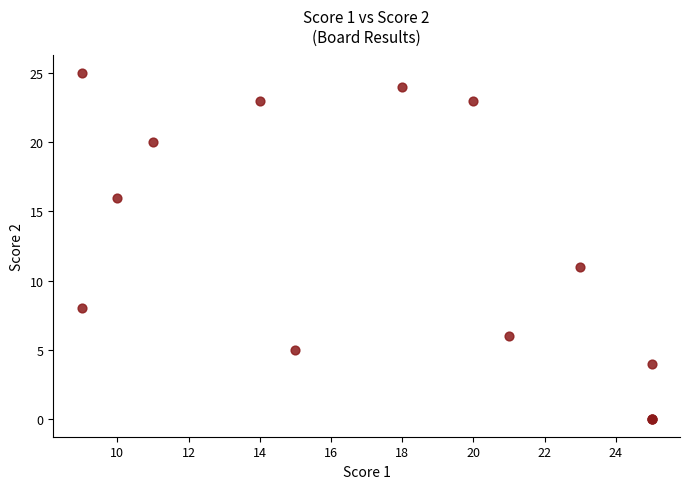

What Y value in the scatter plot is closest to 12?

11